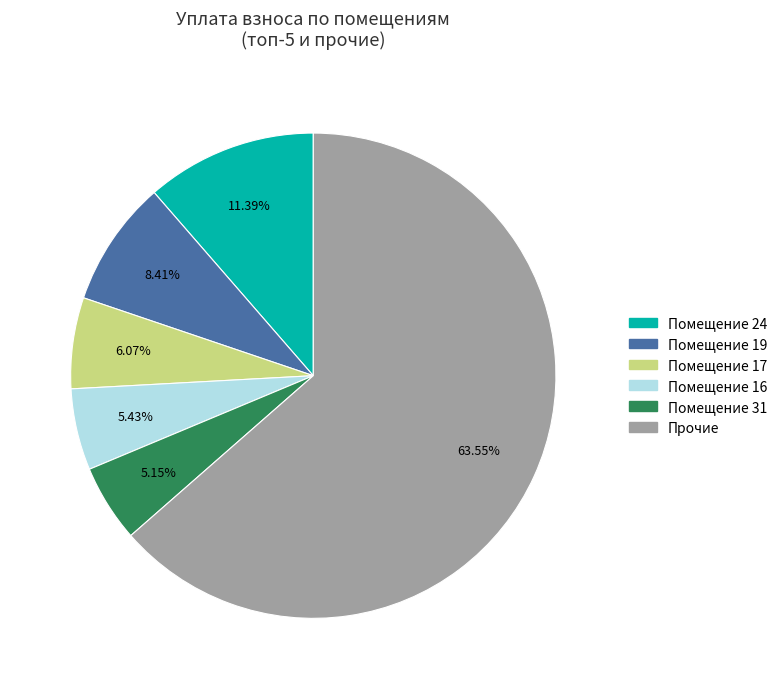

Does any single category account for the majority?

Yes